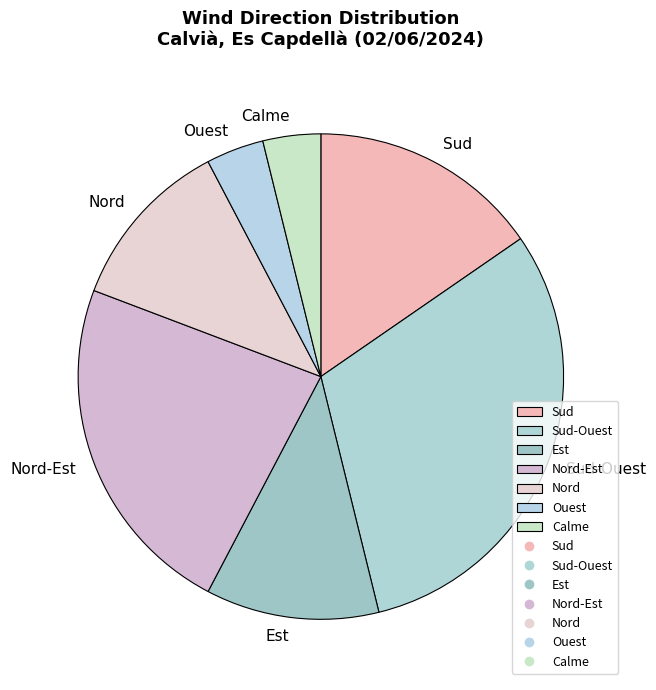

Between Nord-Est and Nord, which is larger?

Nord-Est